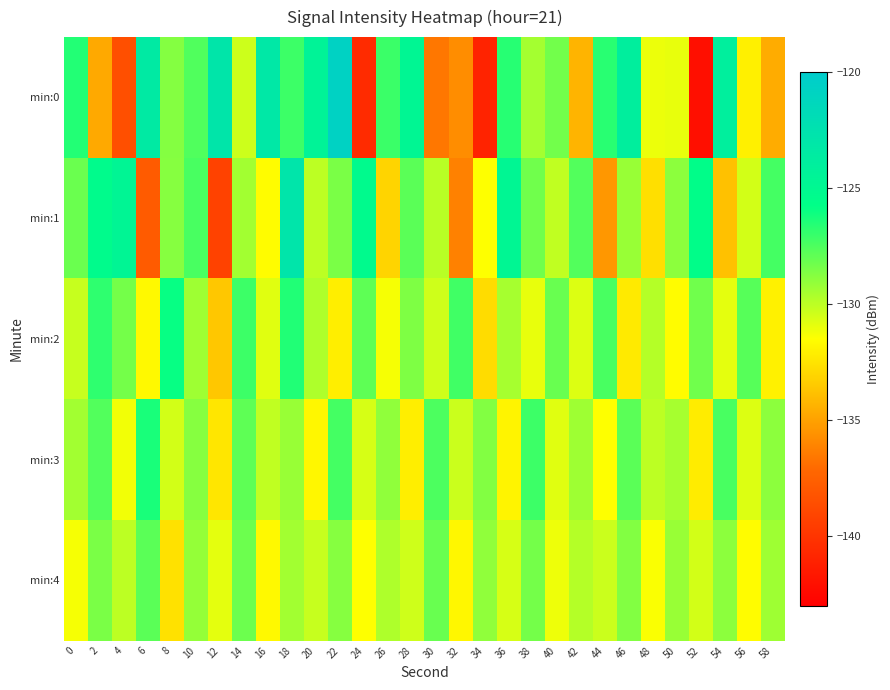

At 36, list the series in order from smallest to largest.

min:3, min:4, min:2, min:0, min:1